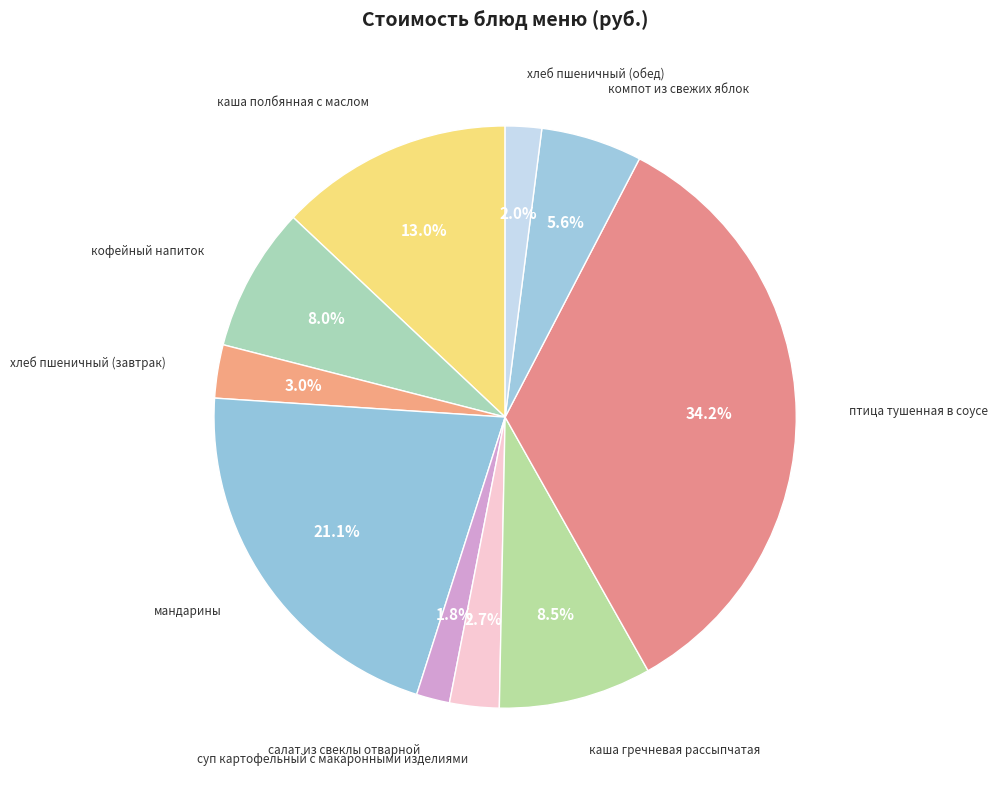

Rank the categories by value from highest to lowest.

птица тушенная в соусе, мандарины, каша полбянная с маслом, каша гречневая рассыпчатая, кофейный напиток, компот из свежих яблок, хлеб пшеничный (завтрак), суп картофельный с макаронными изделиями, хлеб пшеничный (обед), салат из свеклы отварной